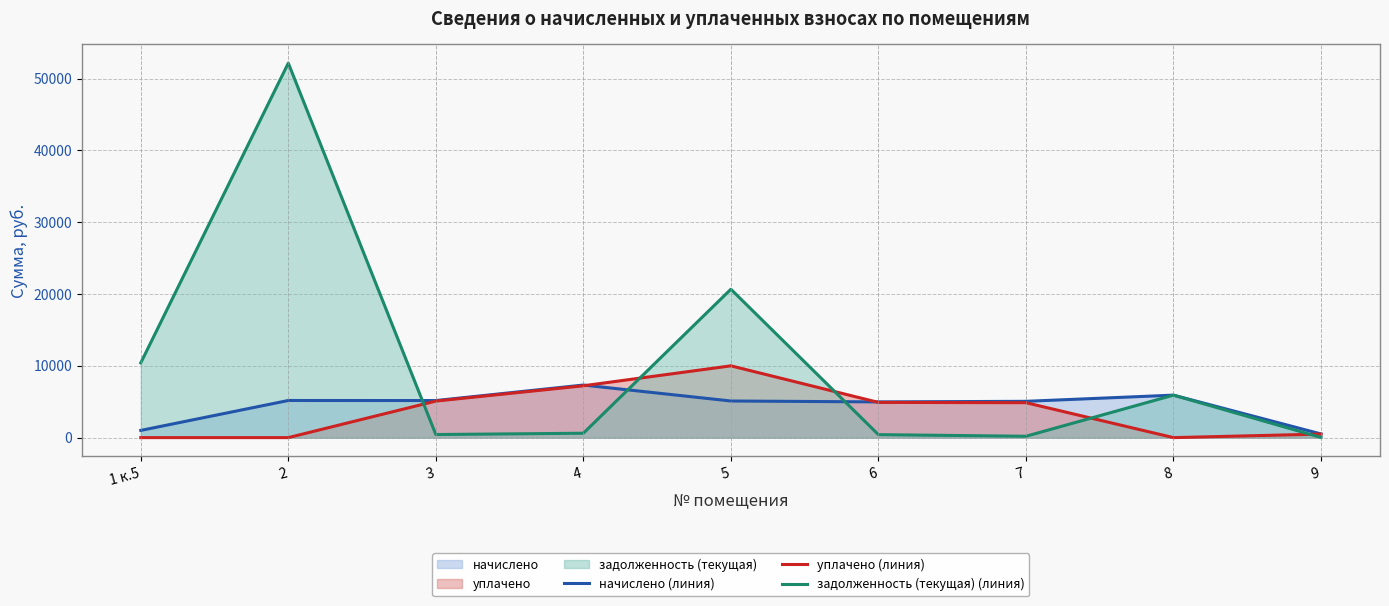

Rank the series by their maximum value, from highest to lowest.

задолженность (текущая) (линия), уплачено (линия), начислено (линия)